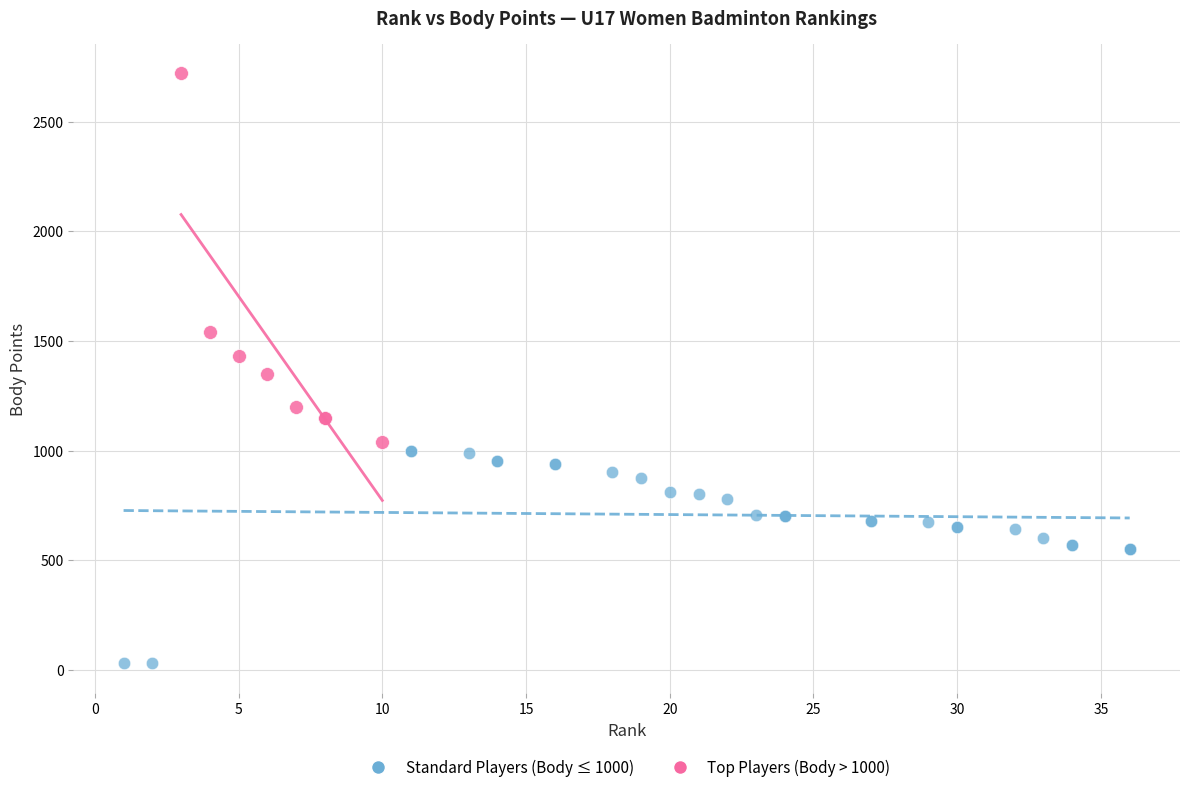

Which series has the largest Y range (max minus min)?

Top Players (Body > 1000)